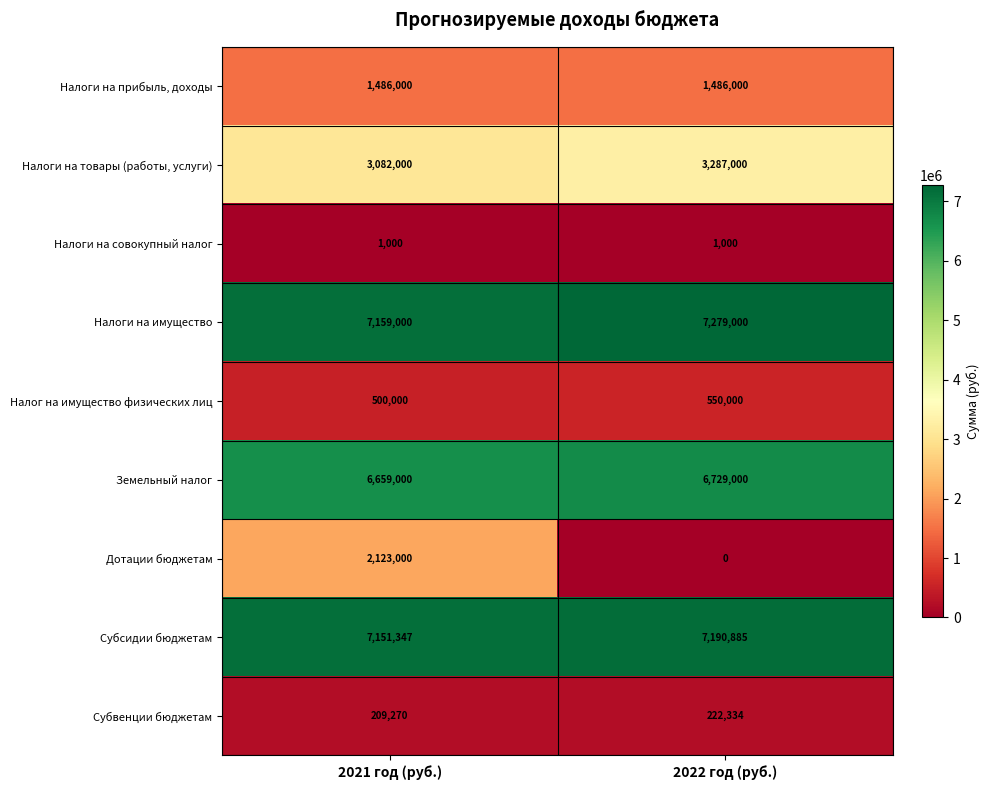

At which category does the chart reach its peak across all series?

2022 год (руб.)